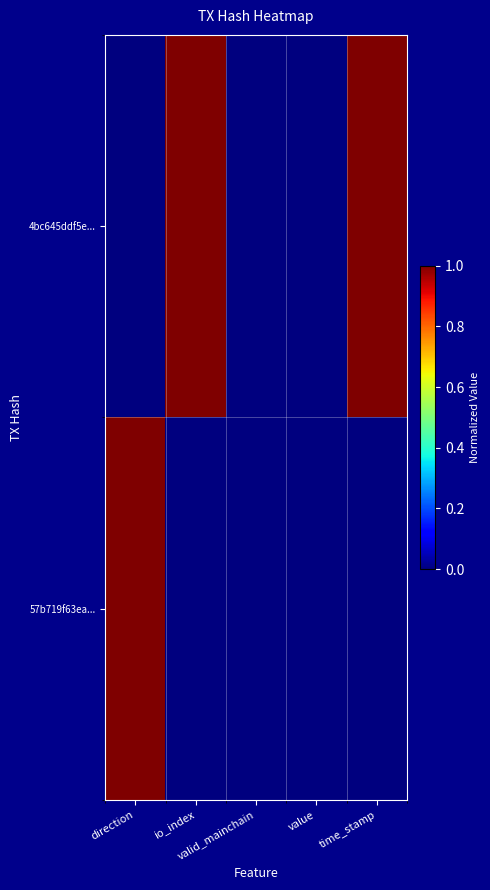

At io_index, list the series in order from largest to smallest.

4bc645ddf5e..., 57b719f63ea...